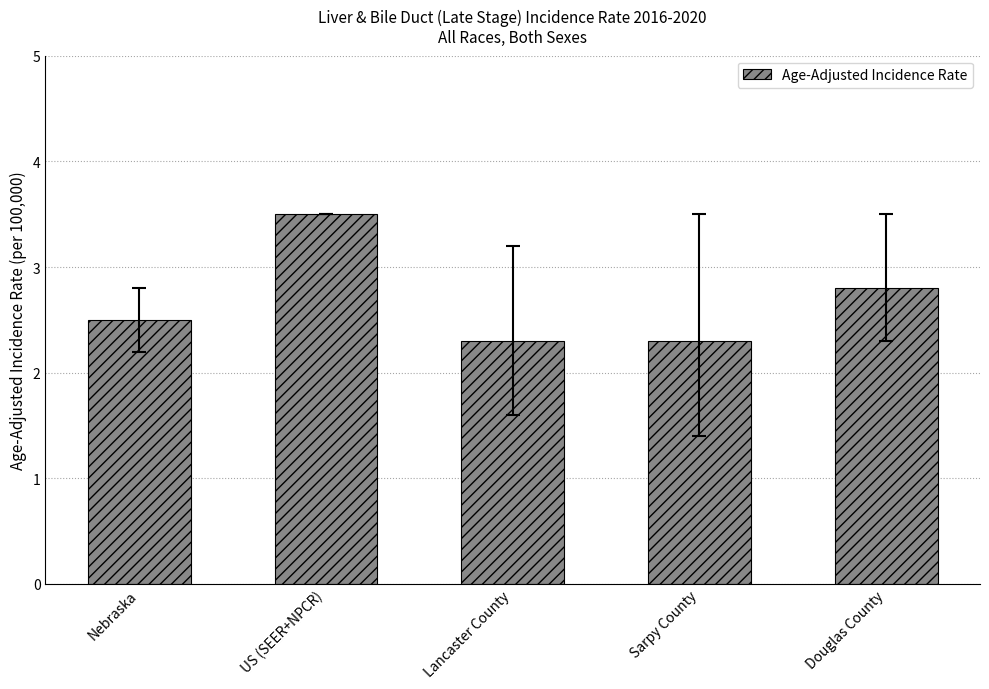

What is the difference between the maximum and minimum values?

1.2